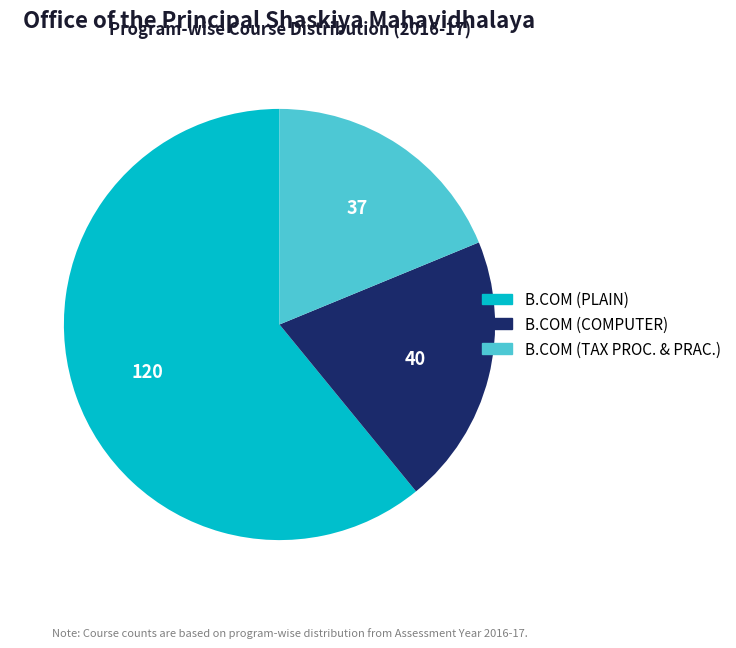

Is there a majority slice in this chart?

Yes